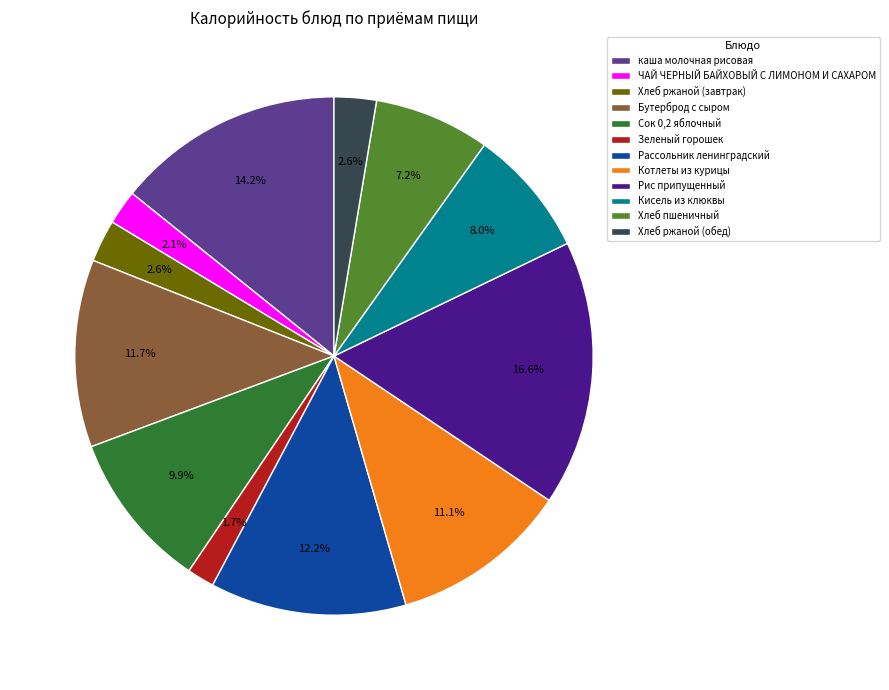

What is the largest slice in the pie chart?

Рис припущенный